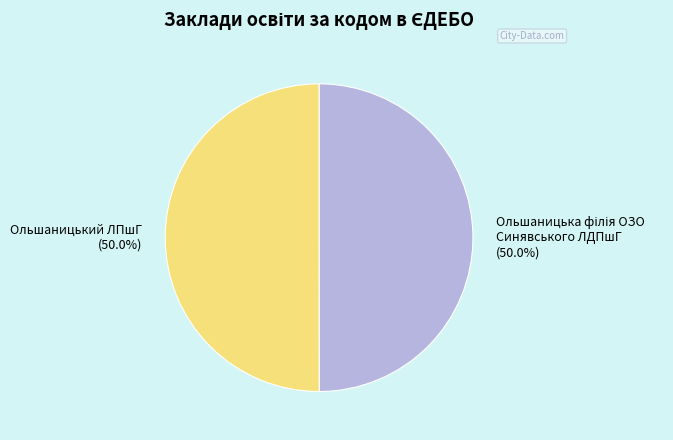

What percentage is NOT represented by Ольшаницький ЛПшГ?

50.0%